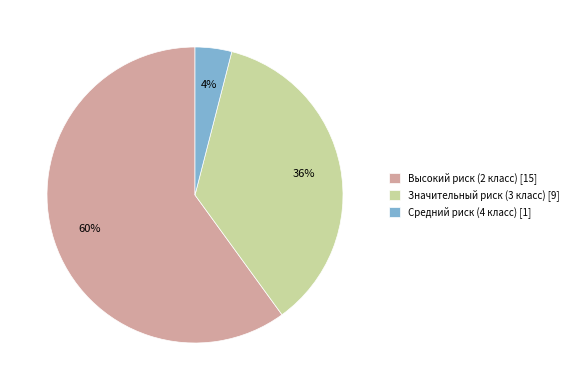

Do Высокий риск (2 класс) [15] and Значительный риск (3 класс) [9] together represent more than half of the pie?

Yes